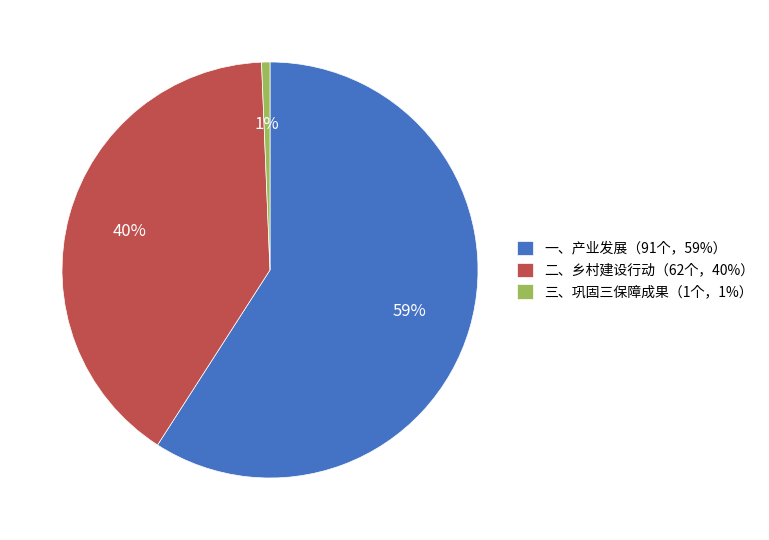

Which has a higher value, 三、巩固三保障成果（1个，1%） or 一、产业发展（91个，59%）?

一、产业发展（91个，59%）